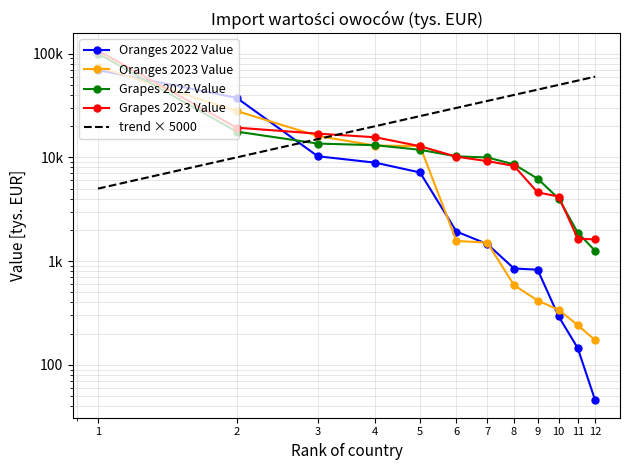

Is this an area chart (filled region under the line)?

No